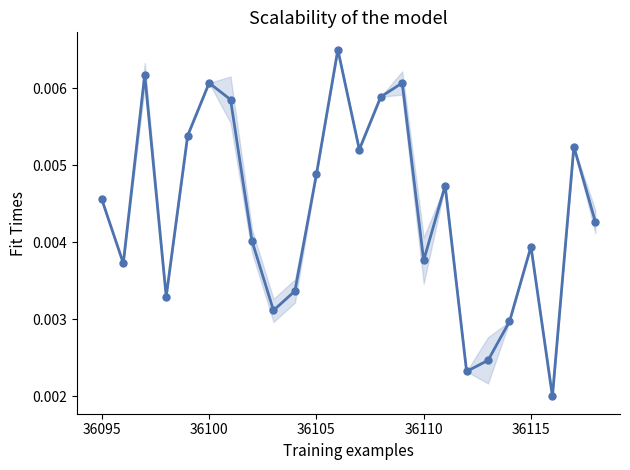

Count the values in the range 0 to 1.

24